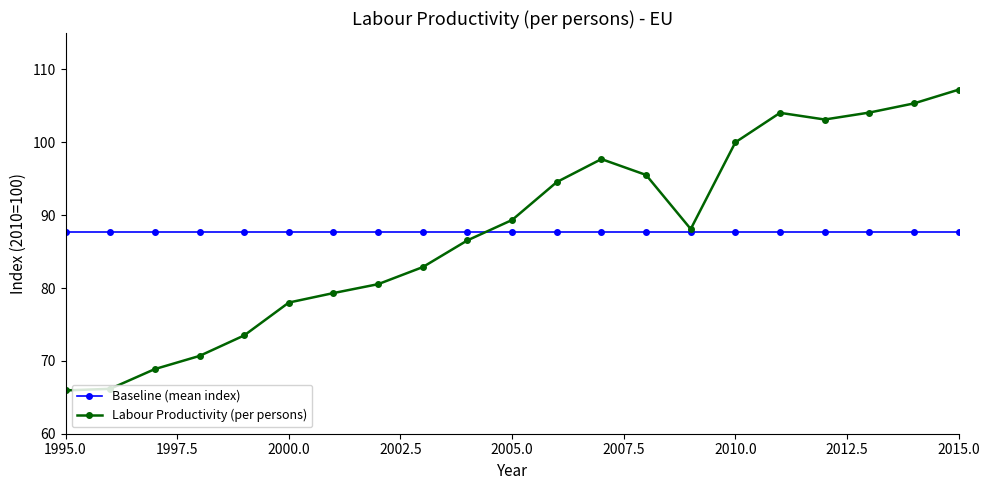

What is the smallest value displayed?

65.9